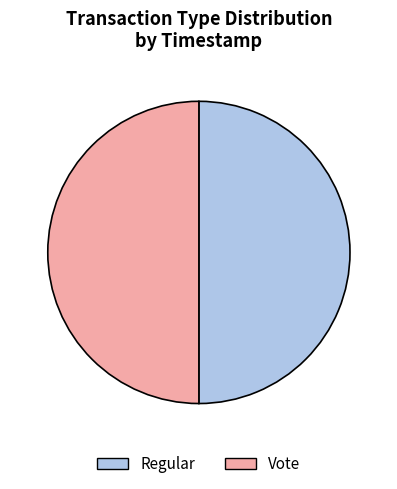

Do Regular and Vote together represent more than half of the pie?

Yes